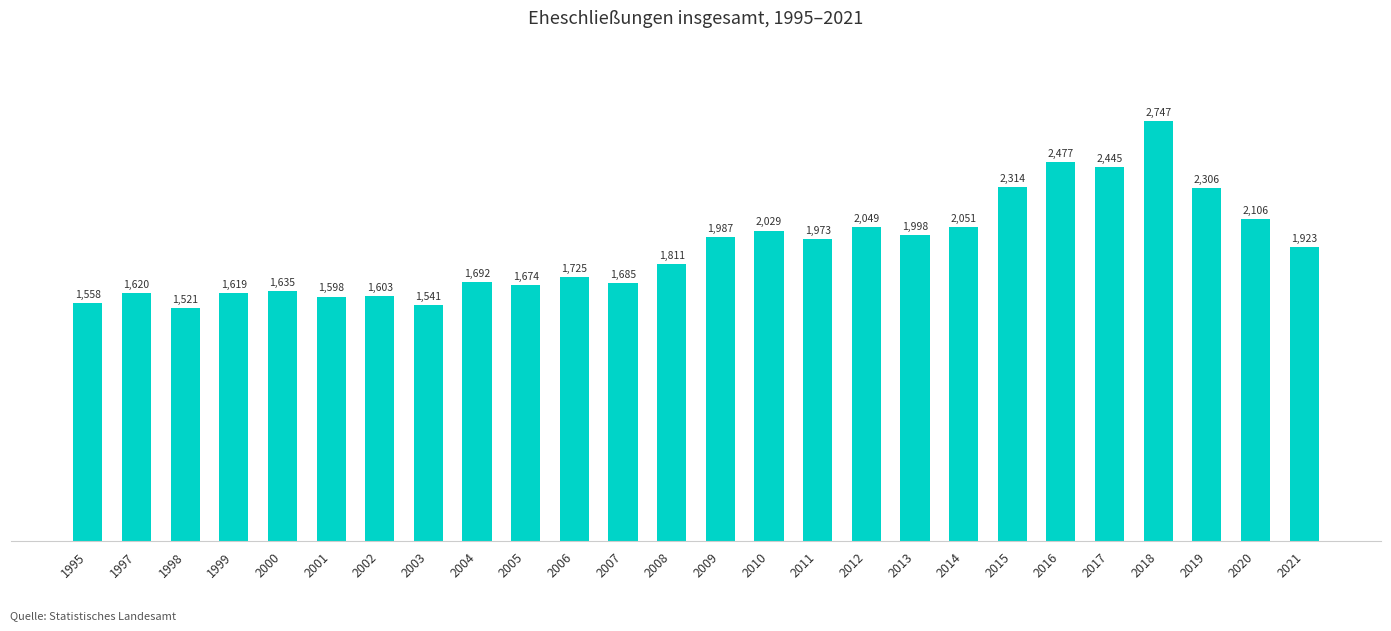

What is the average value?

1911